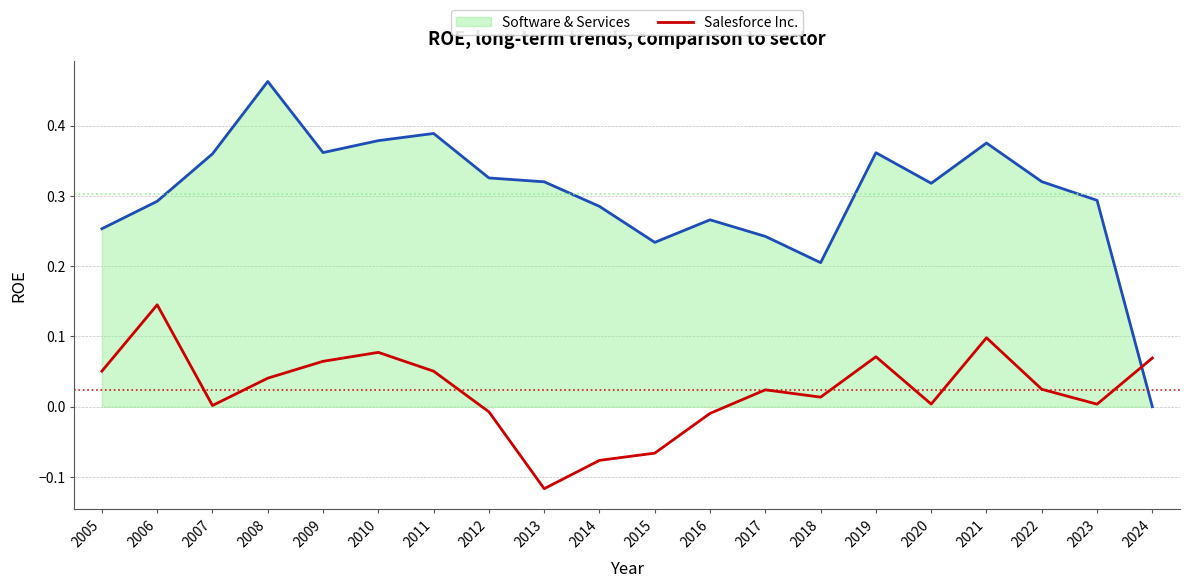

Which series has the widest spread of values?

Software & Services